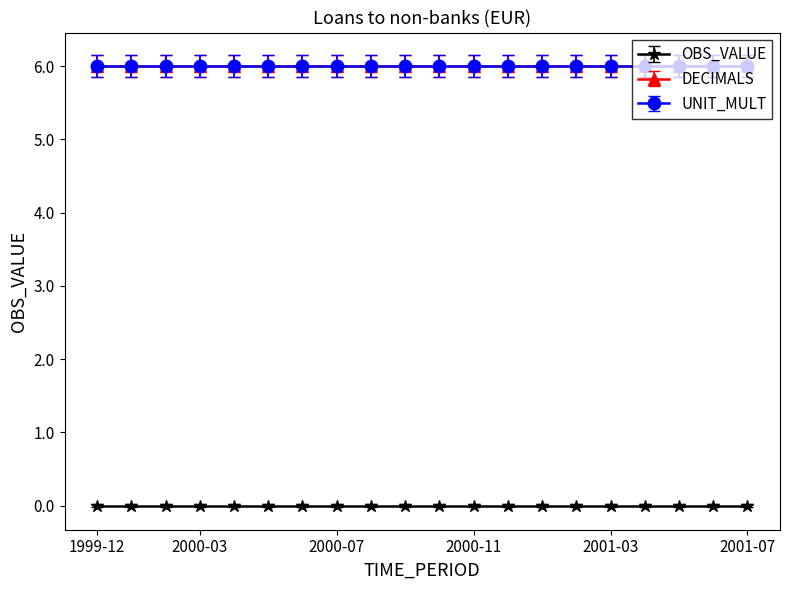

Between 2000-04 and 2000-09, which series saw the biggest shift?

OBS_VALUE